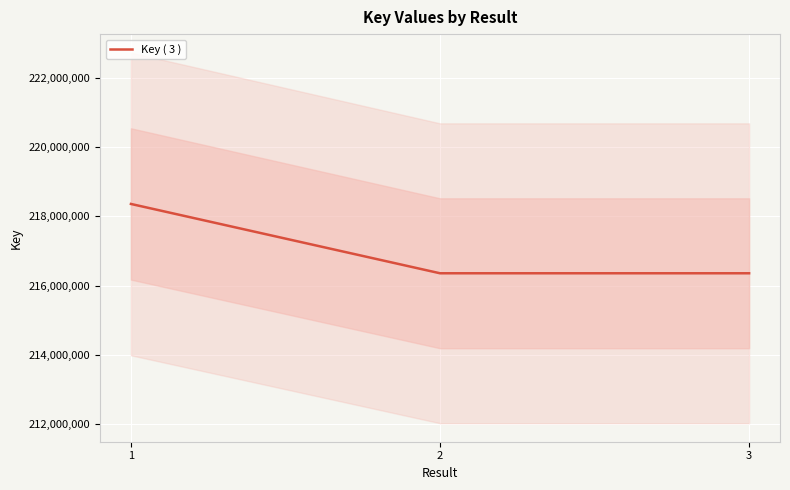

Reading left to right, extract all data points from this chart.

218355451	216354623	216354707